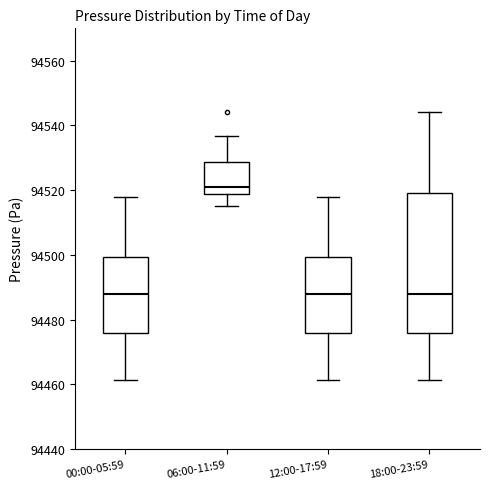

Reading left to right, transcribe this box plot: for each box, give where its median line is, the range the box spans, and where its two whiskers end, as read against the y-axis. The values are not printed on the chart, so give them approximately, as read against the axis.

00:00-05:59: median 94488, box 94476 to 94500, whiskers 94462 to 94518
06:00-11:59: median 94522, box 94518 to 94528, whiskers 94516 to 94536
12:00-17:59: median 94488, box 94476 to 94500, whiskers 94462 to 94518
18:00-23:59: median 94488, box 94476 to 94520, whiskers 94462 to 94544